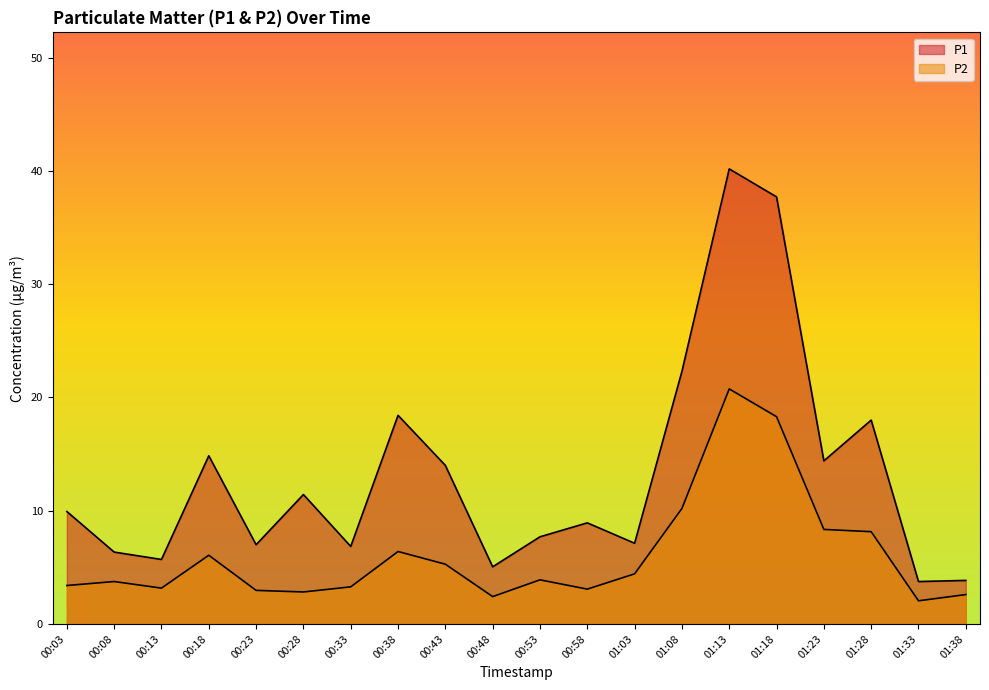

Where is the first local minimum for P2?

00:13